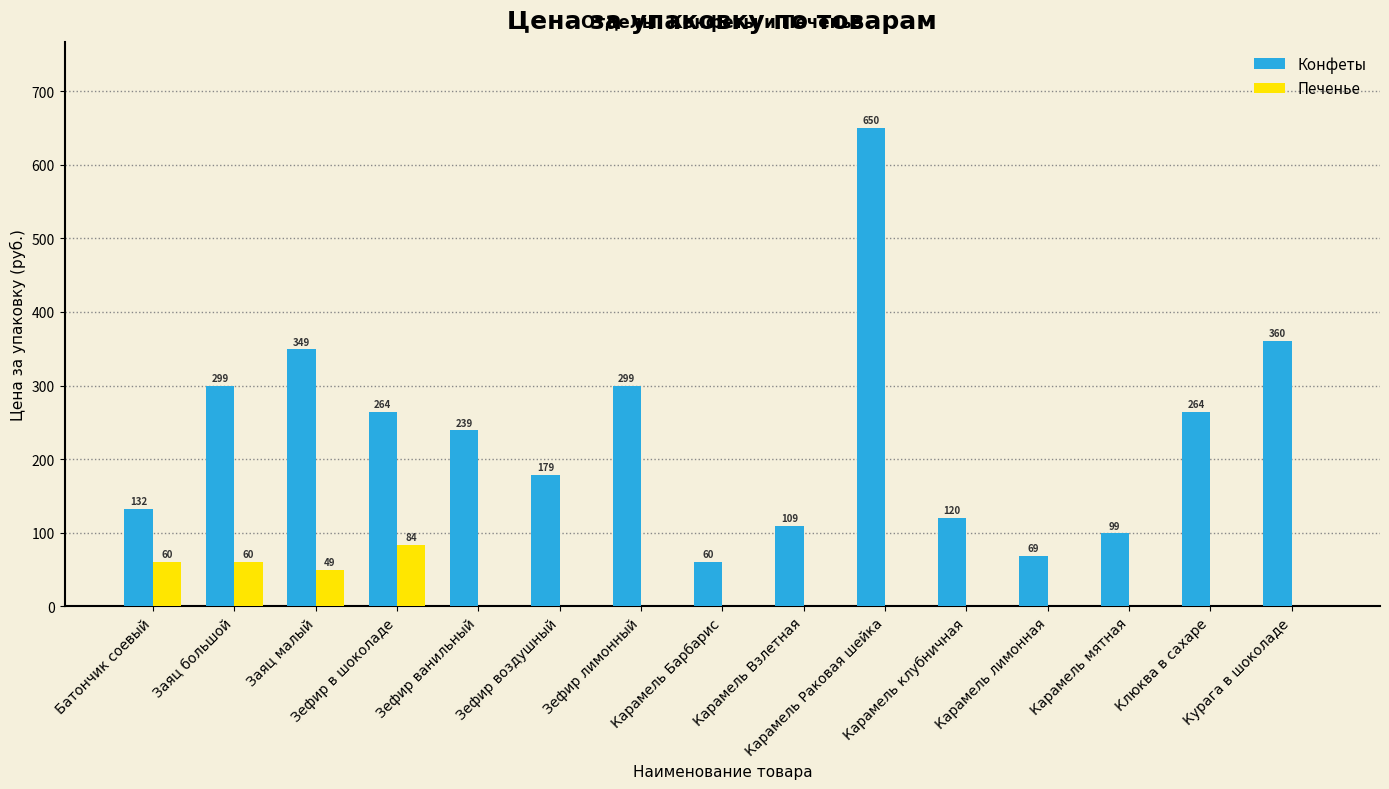

What is the greatest value displayed?

650